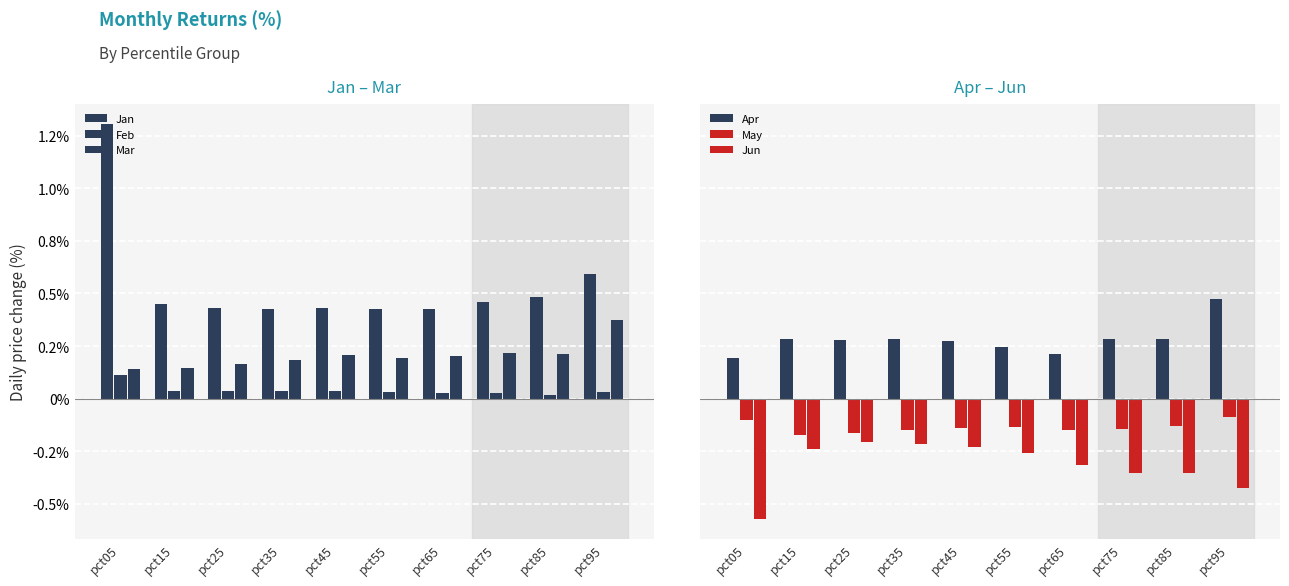

How many bars are there in total?

60